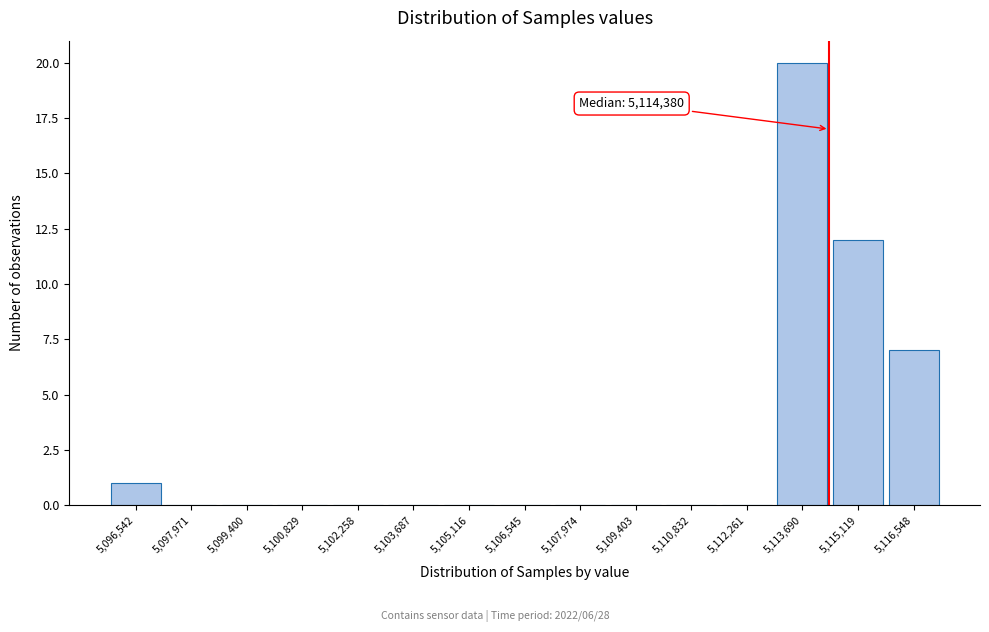

Which range on the x-axis has the tallest bar?

5113000 to 5114400